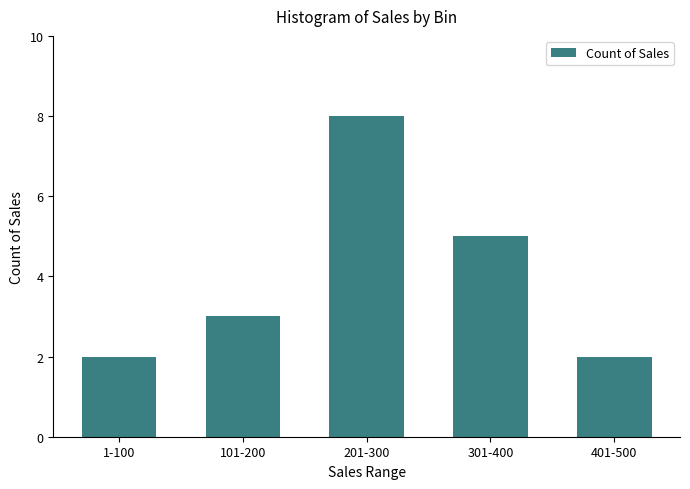

At which label is the value closest to 5?

301-400